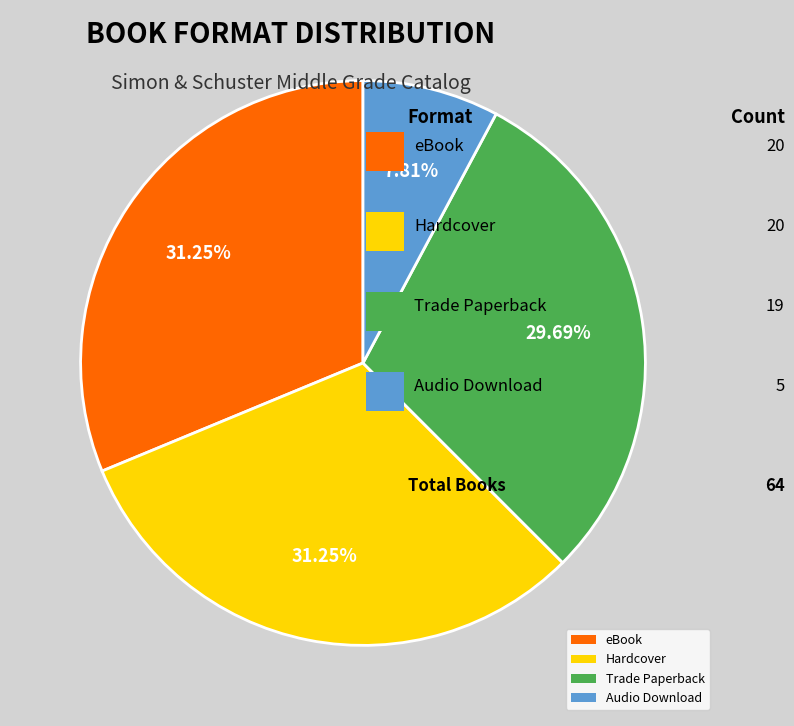

Which slice is the smallest?

Audio Download